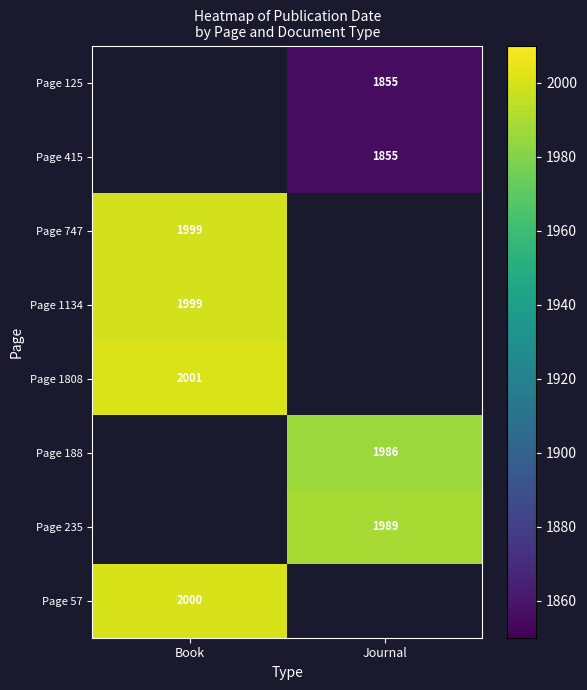

True or false: Page 415 has a value of 1855 at Journal.

True